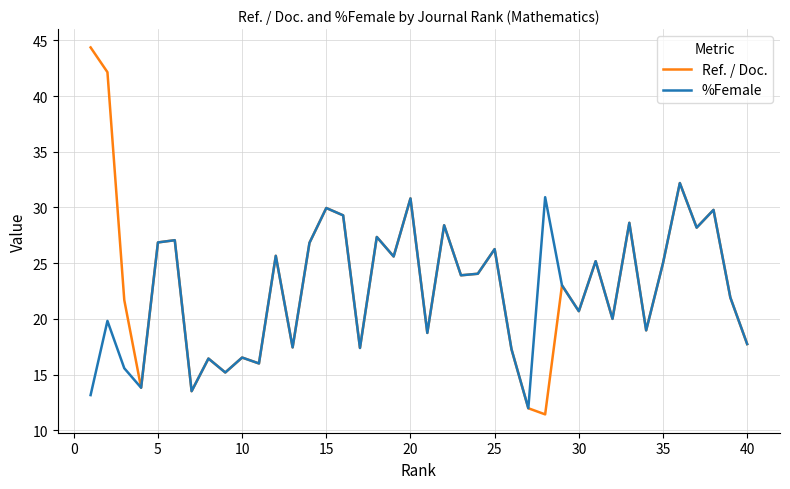

What is the lowest value of the %Female series?

12.0